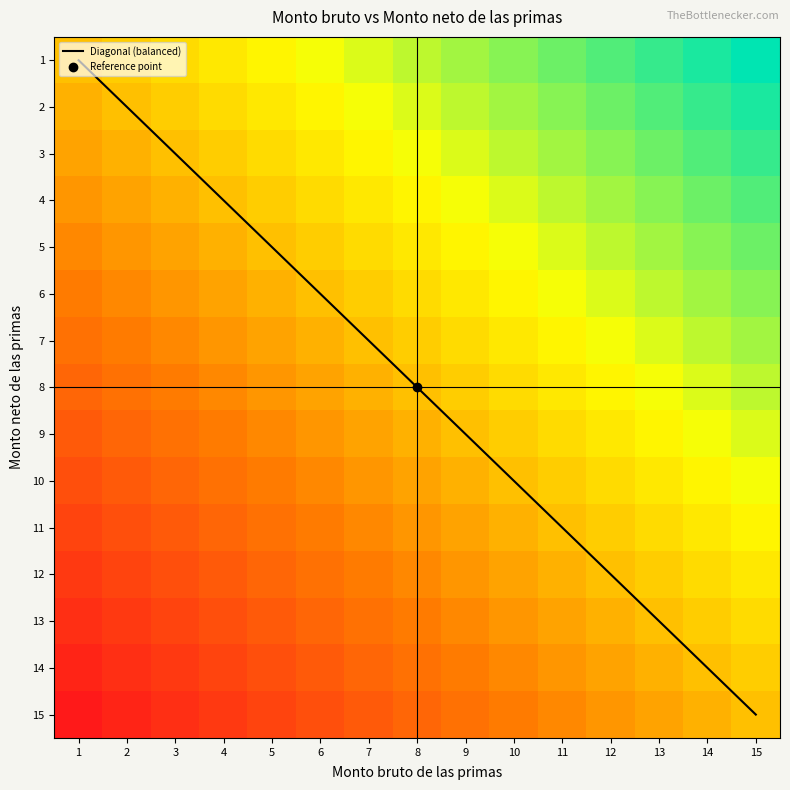

What is the smallest value displayed?

-14